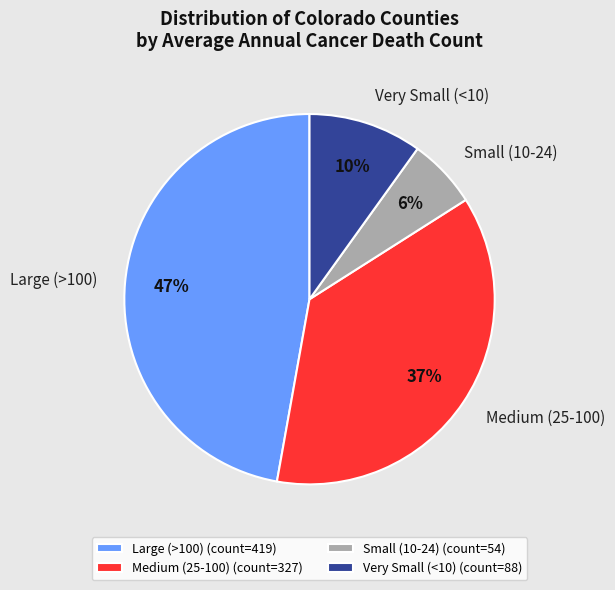

Is the sum of Very Small (<10) and Small (10-24) greater than half?

No